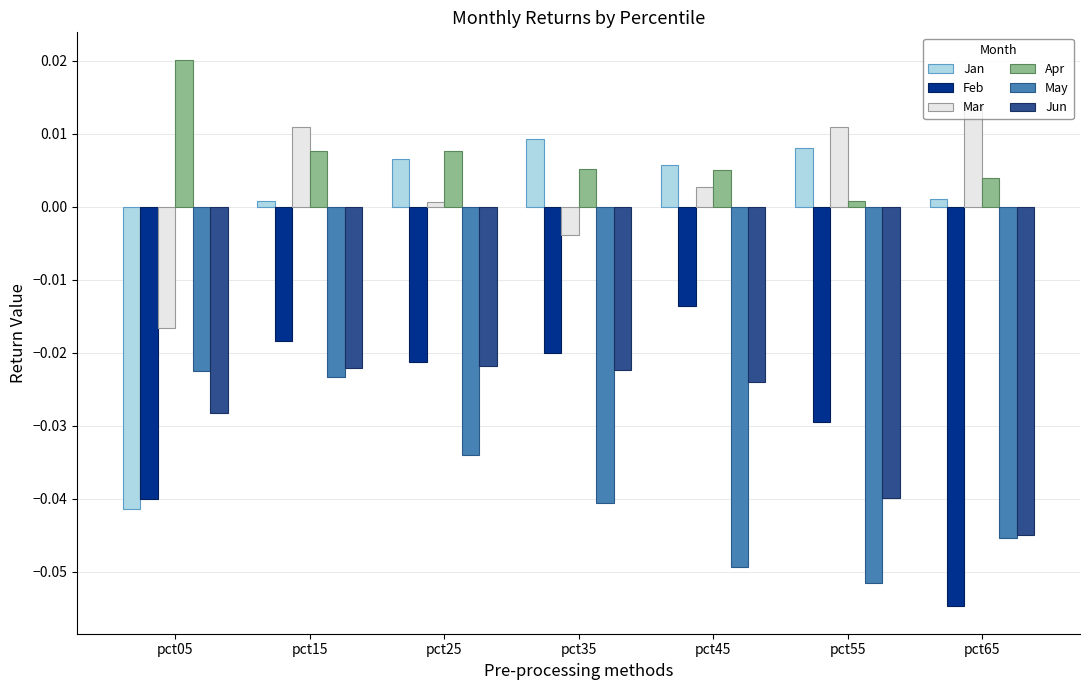

Which series changed the most between pct05 and pct35?

Jan